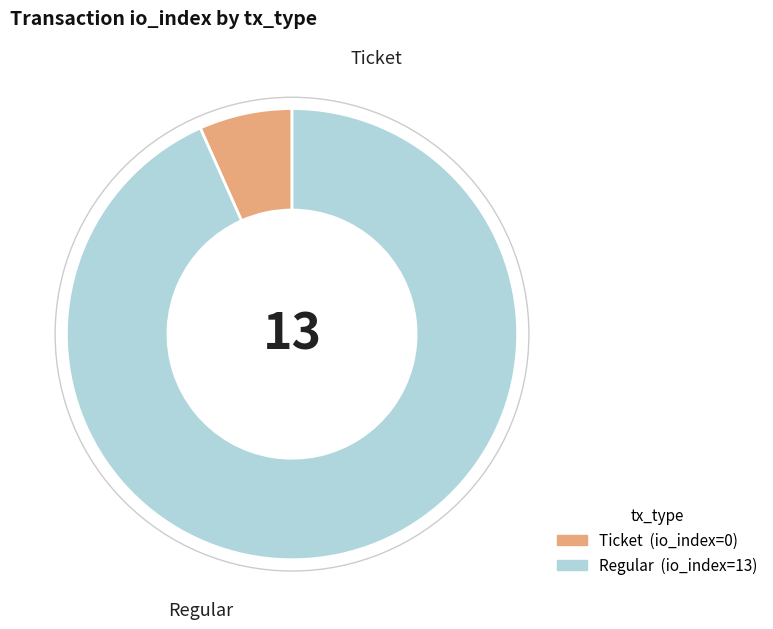

What is the ratio of the value at Regular to the value at Ticket?

14.0